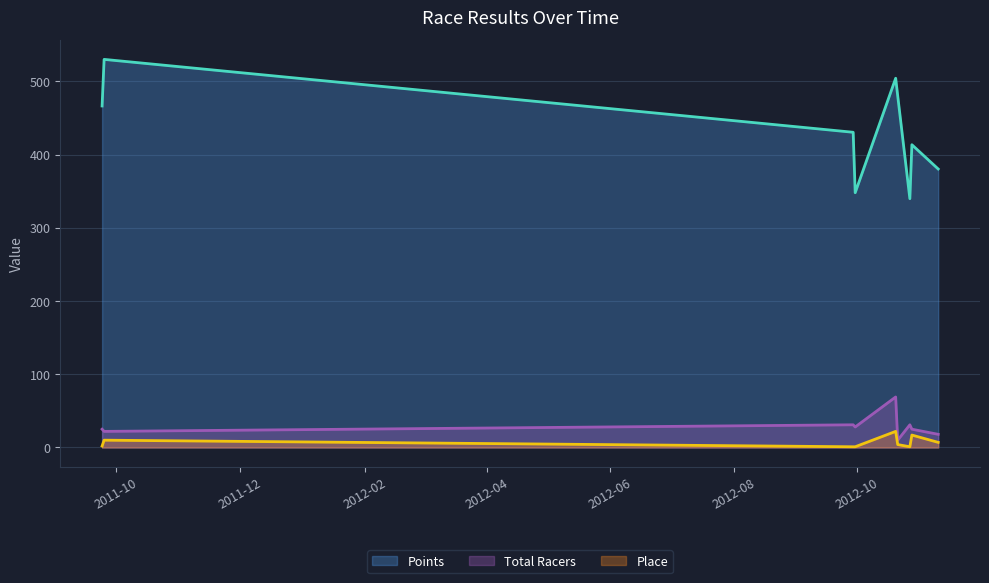

What is the total value across all series at 2012-10-28?

455.5